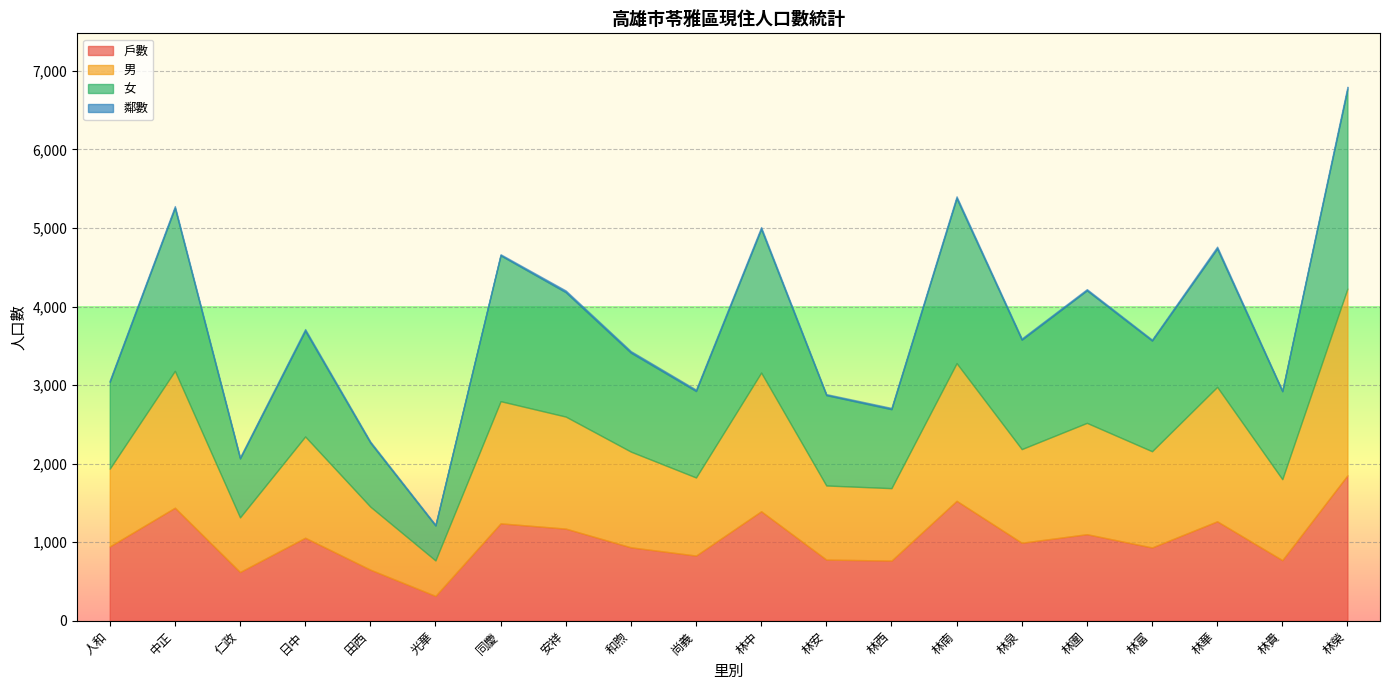

What is the maximum value for 女?

2539